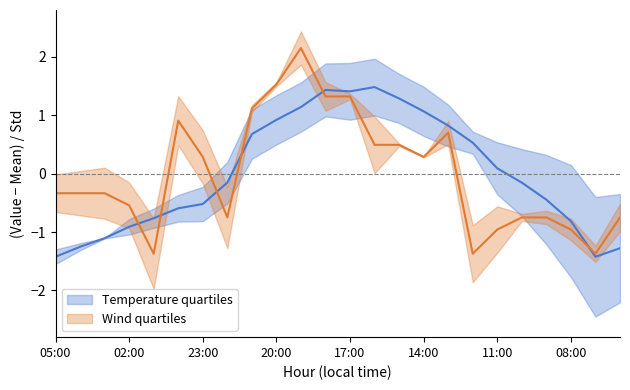

Rank the series by their maximum value, from highest to lowest.

Wind Speed (km/h), Temperature (C)